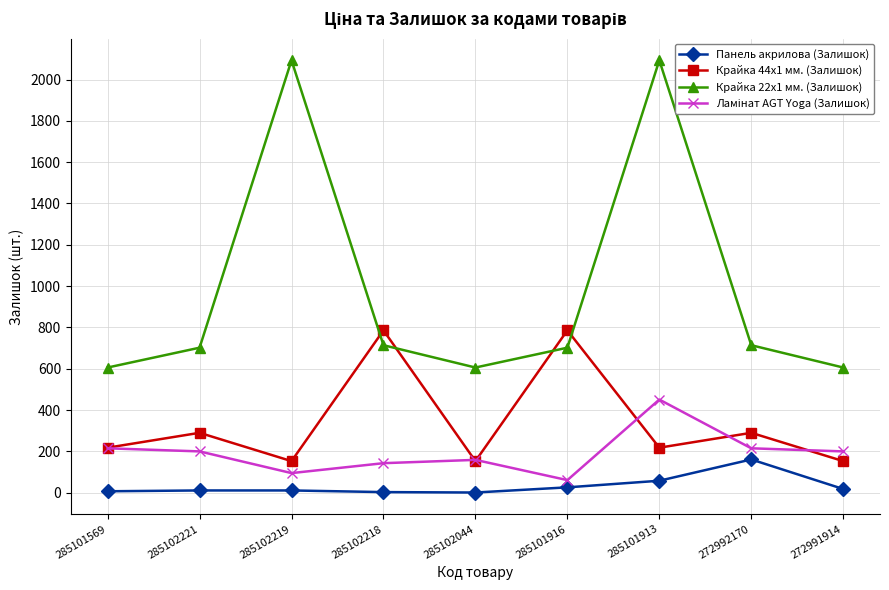

Between which two adjacent categories do Крайка 44x1 мм. (Залишок) and Крайка 22x1 мм. (Залишок) first intersect?

285102219 and 285102218